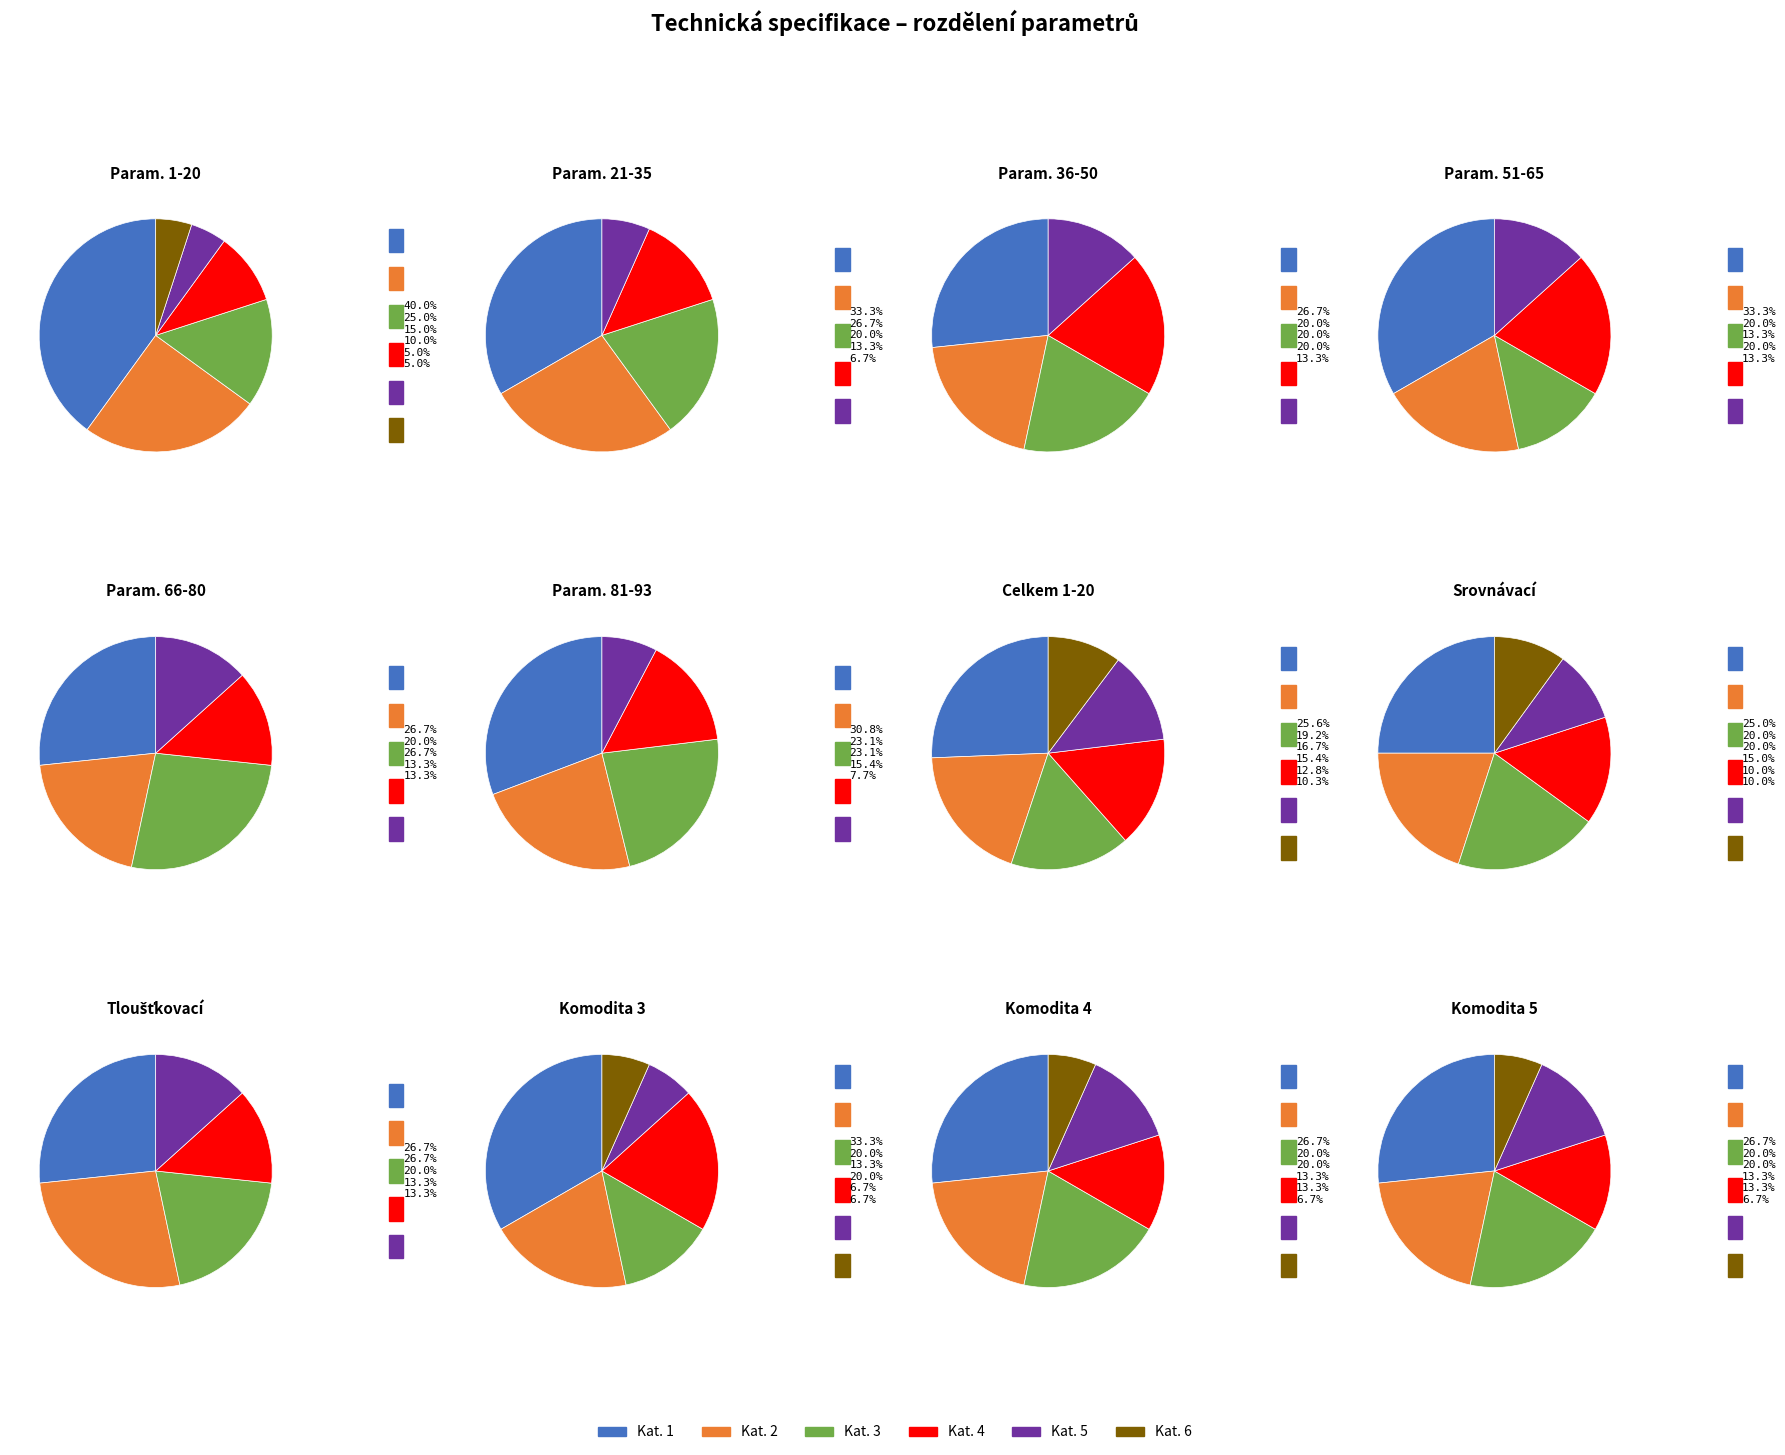

To the nearest percent, what percentage of the pie is Komodita 4?

16%